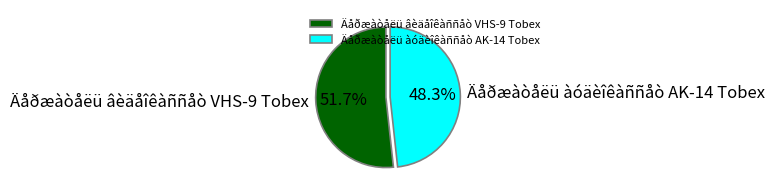

What percentage is NOT represented by Äåðæàòåëü âèäåîêàññåò VHS-9 Tobex?

48.3%